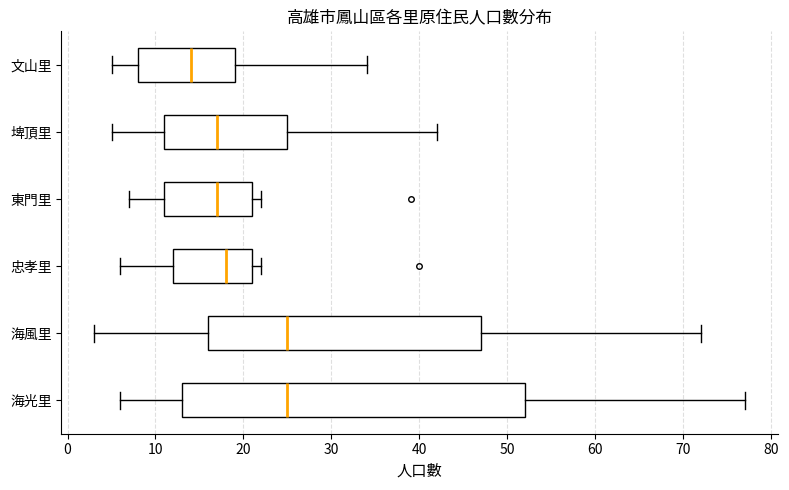

Reading bottom to top, transcribe this box plot: for each box, give where its median line is, the range the box spans, and where its two whiskers end, as read against the x-axis. The values are not printed on the chart, so give them approximately, as read against the axis.

海光里: median 25, box 13 to 52, whiskers 6 to 77
海風里: median 25, box 16 to 47, whiskers 3 to 72
忠孝里: median 18, box 12 to 21, whiskers 6 to 22
東門里: median 17, box 11 to 21, whiskers 7 to 22
埤頂里: median 17, box 11 to 25, whiskers 5 to 42
文山里: median 14, box 8 to 19, whiskers 5 to 34